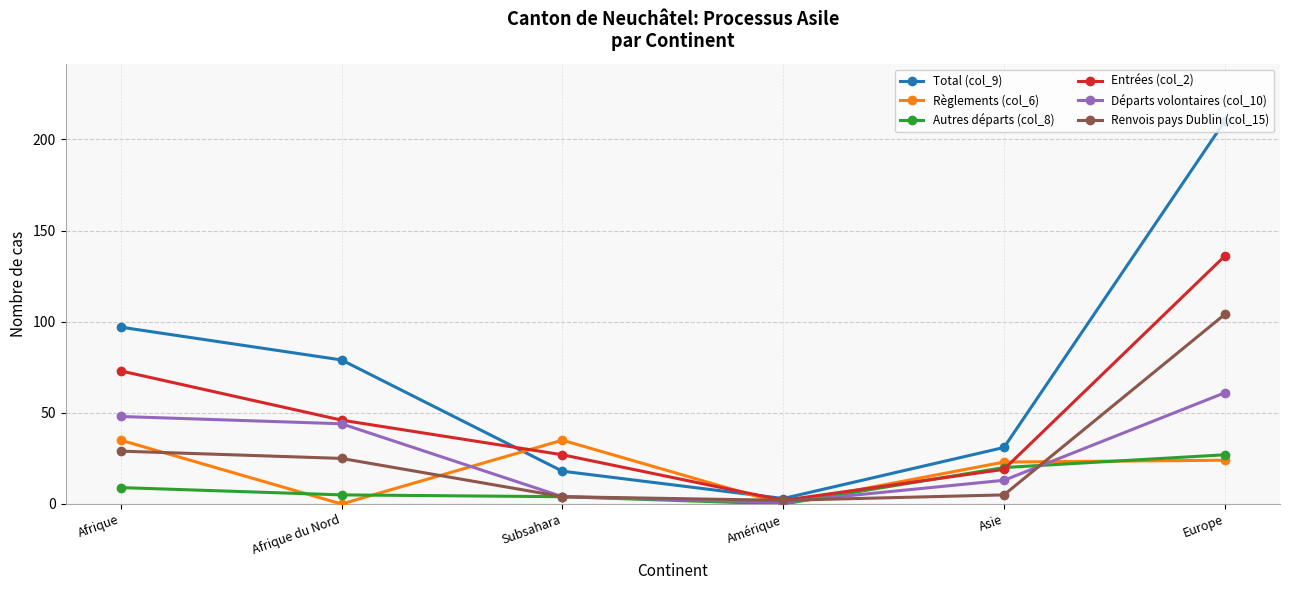

The value of Autres départs (col_8) at Asie is 28. True or false?

False